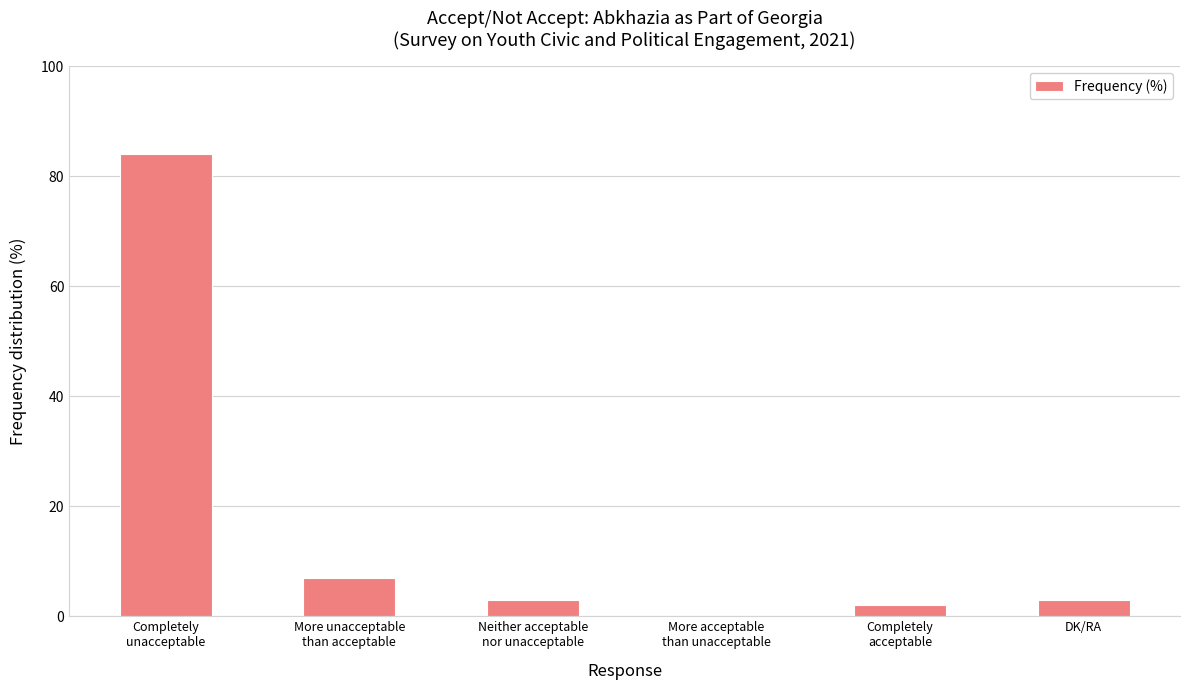

Are the bars horizontal?

No